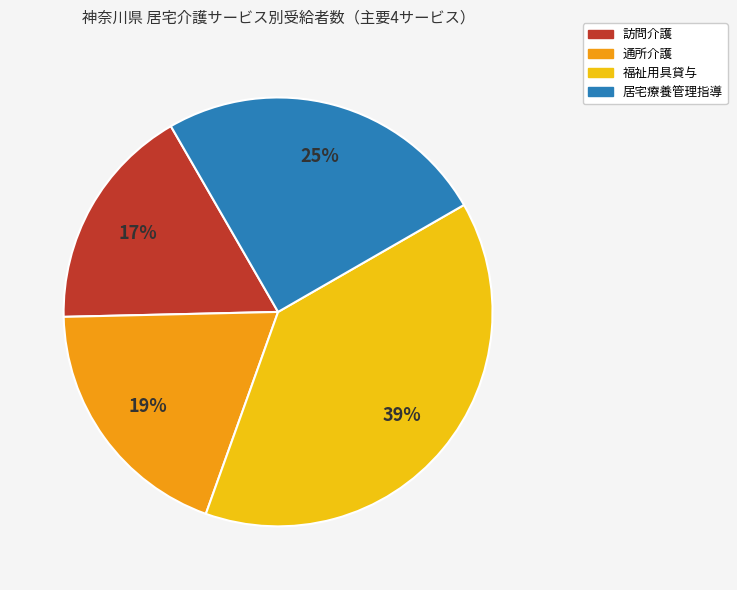

Is it true that 通所介護 is 19% of the pie?

True